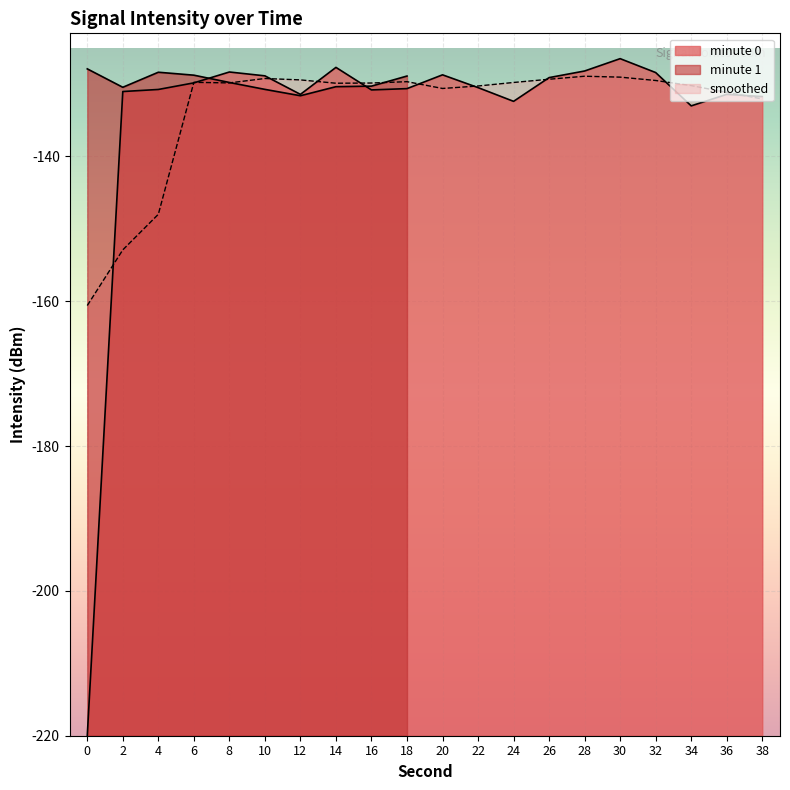

Rank the categories by value from highest to lowest.

30, 14, 28, 8, 32, 20, 10, 26, 6, 22, 18, 4, 16, 2, 12, 36, 38, 24, 34, 0